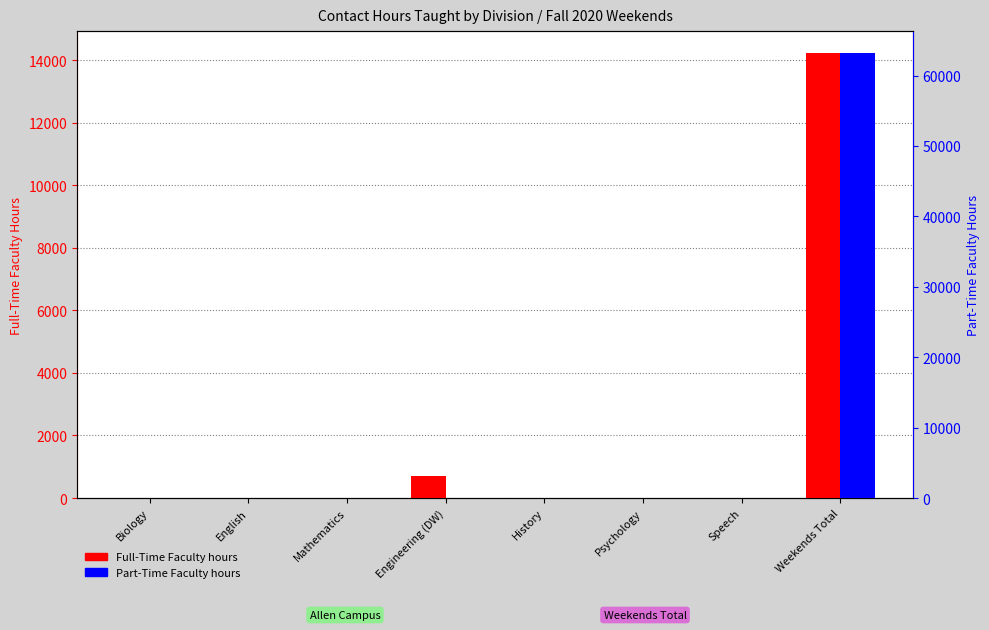

Count the number of data series in this chart.

2